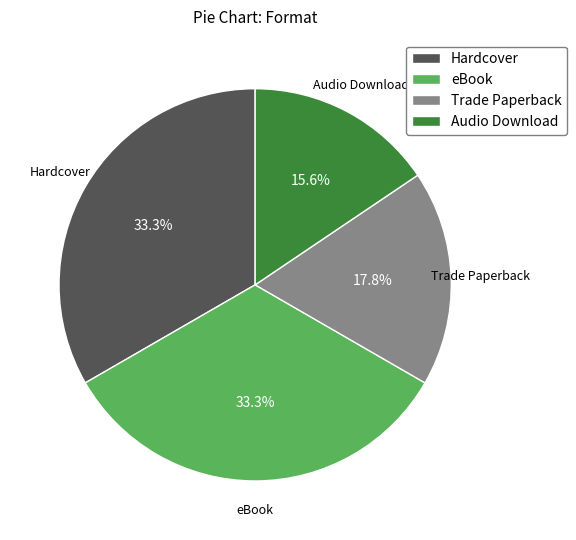

What is the ratio of the value at Audio Download to the value at eBook?

0.5